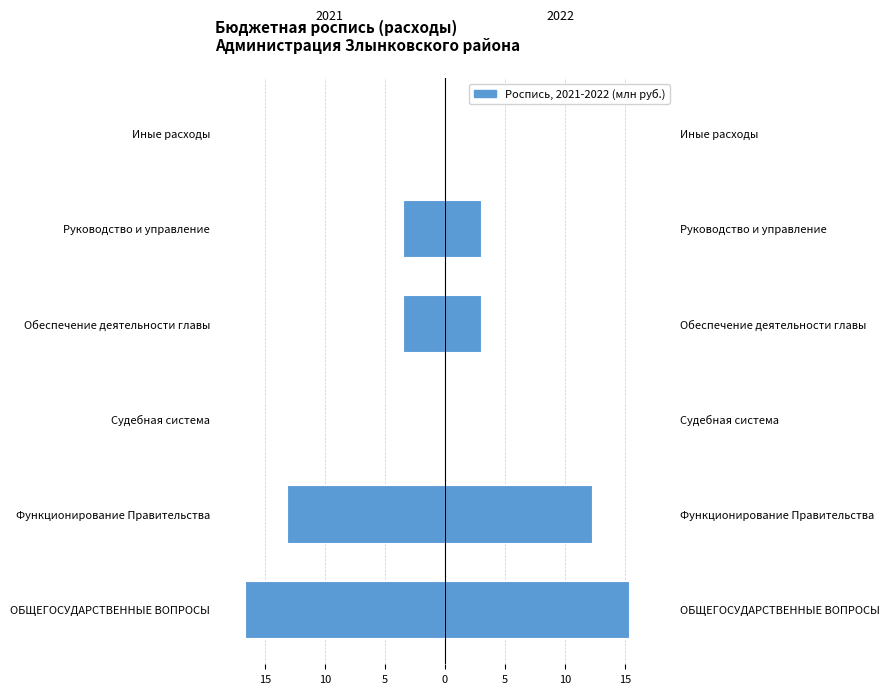

Reading right to left, transcribe all the data shown in this chart.

2021: Иные расходы=0.0	Руководство и управление=-3.5	Обеспечение деятельности главы=-3.5	Судебная система=-0.0	Функционирование Правительства=-13.2	ОБЩЕГОСУДАРСТВЕННЫЕ ВОПРОСЫ=-16.7
2022: Иные расходы=0.0	Руководство и управление=3.0	Обеспечение деятельности главы=3.0	Судебная система=0.0	Функционирование Правительства=12.2	ОБЩЕГОСУДАРСТВЕННЫЕ ВОПРОСЫ=15.4